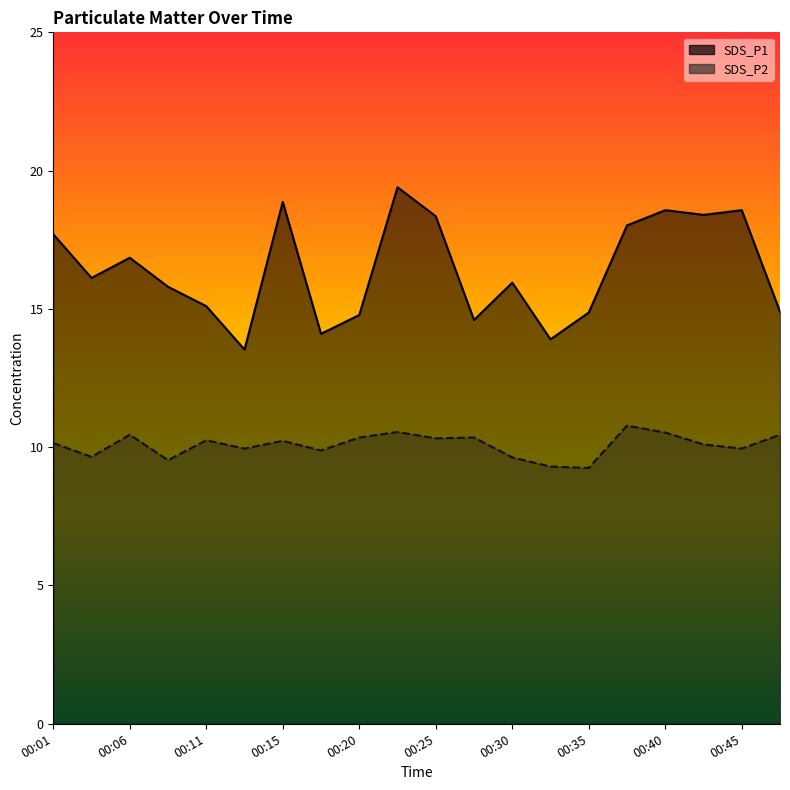

True or false: SDS_P1 has a value of 28.9 at 00:40.

False